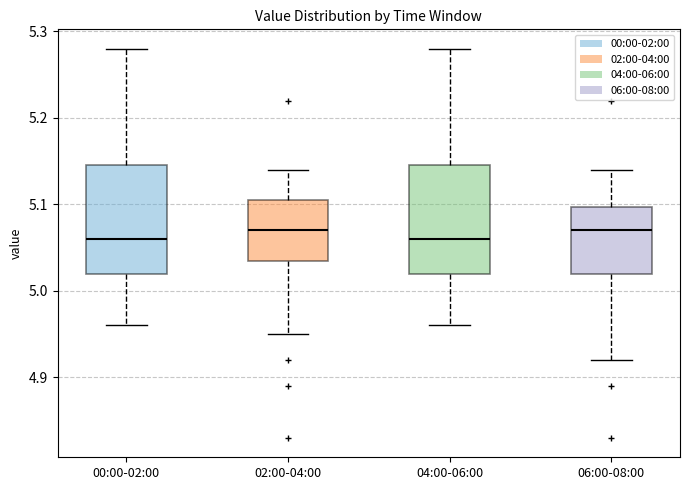

Reading left to right, read every box against the y-axis: the position of its median line, the range the box covers, and the ends of its whiskers. The values are not printed on the chart, so give them approximately, as read against the axis.

00:00-02:00: median 5.06, box 5.02 to 5.15, whiskers 4.96 to 5.28
02:00-04:00: median 5.07, box 5.04 to 5.11, whiskers 4.95 to 5.14
04:00-06:00: median 5.06, box 5.02 to 5.15, whiskers 4.96 to 5.28
06:00-08:00: median 5.07, box 5.02 to 5.10, whiskers 4.92 to 5.14